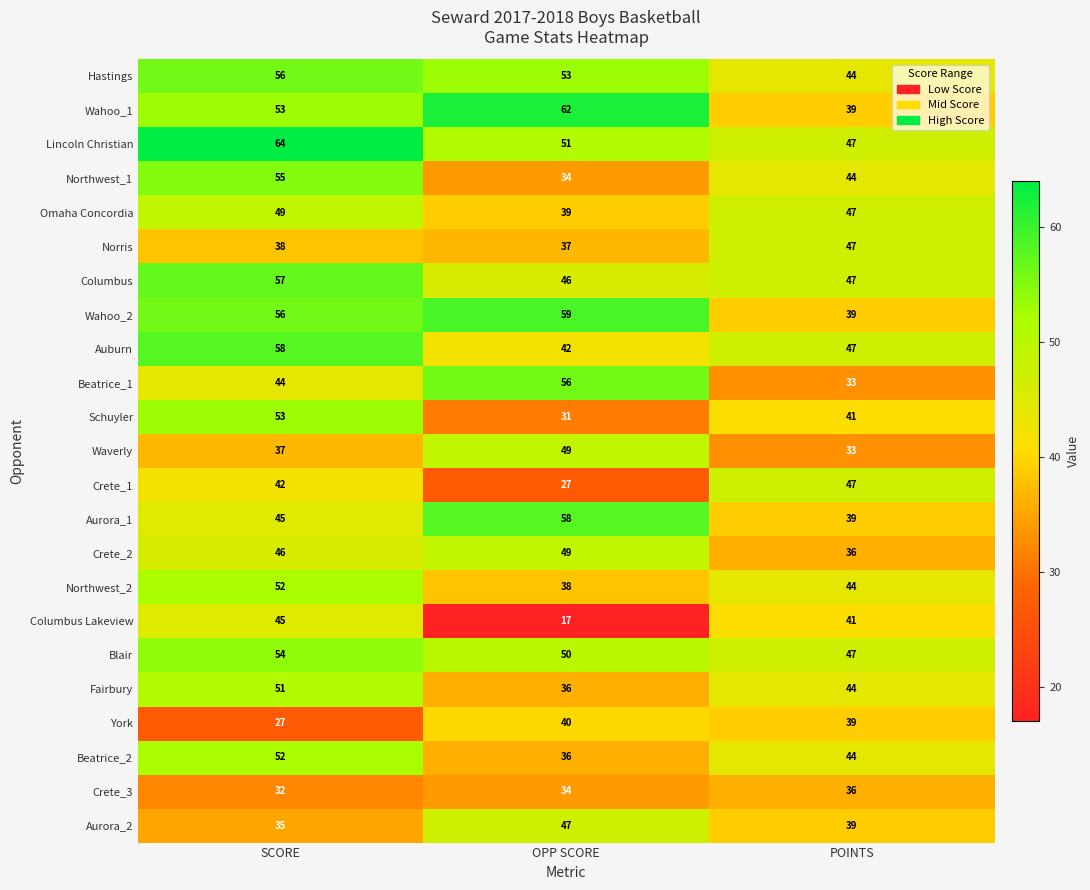

Which series changed the most between OPP SCORE and POINTS?

Columbus Lakeview